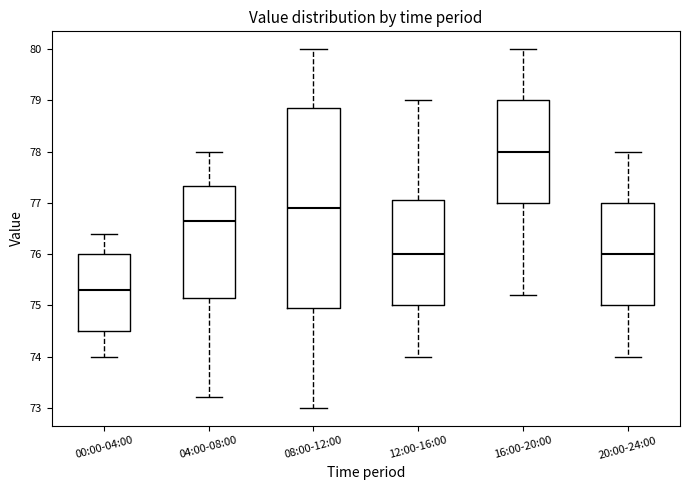

Reading left to right, transcribe this box plot: for each box, give where its median line is, the range the box spans, and where its two whiskers end, as read against the y-axis. The values are not printed on the chart, so give them approximately, as read against the axis.

00:00-04:00: median 75.3, box 74.5 to 76.0, whiskers 74.0 to 76.4
04:00-08:00: median 76.7, box 75.2 to 77.3, whiskers 73.2 to 78.0
08:00-12:00: median 76.9, box 75.0 to 78.9, whiskers 73.0 to 80.0
12:00-16:00: median 76.0, box 75.0 to 77.1, whiskers 74.0 to 79.0
16:00-20:00: median 78.0, box 77.0 to 79.0, whiskers 75.2 to 80.0
20:00-24:00: median 76.0, box 75.0 to 77.0, whiskers 74.0 to 78.0